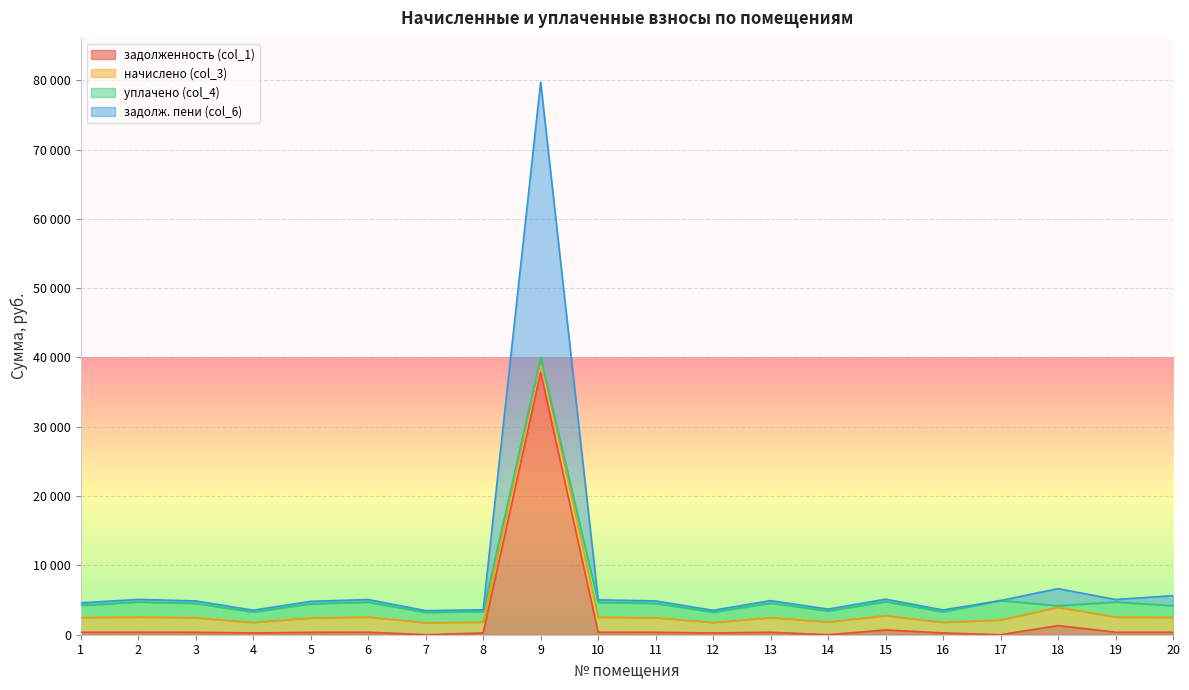

Between 4 and 1, which is larger?

1